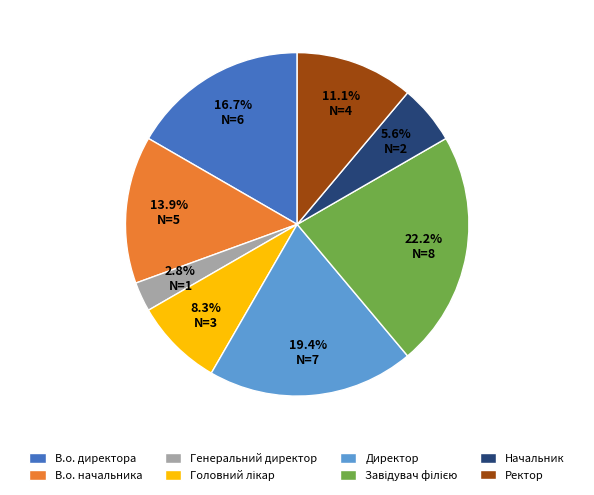

To the nearest percent, what is the combined percentage of В.о. начальника and Генеральний директор?

17%